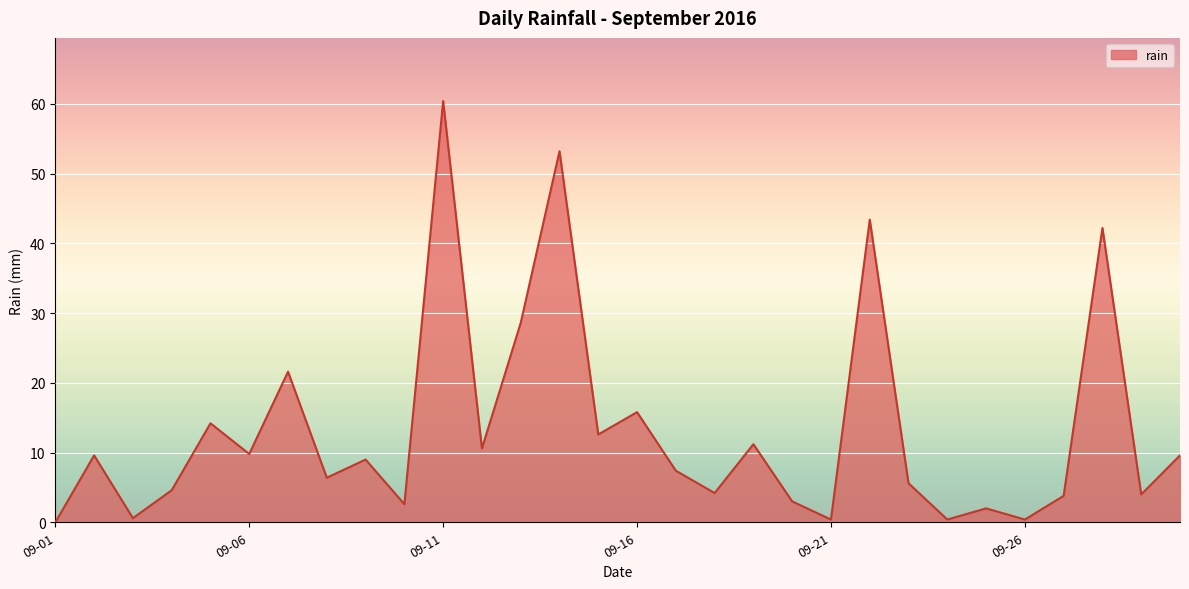

What is the maximum value shown in the chart?

60.4